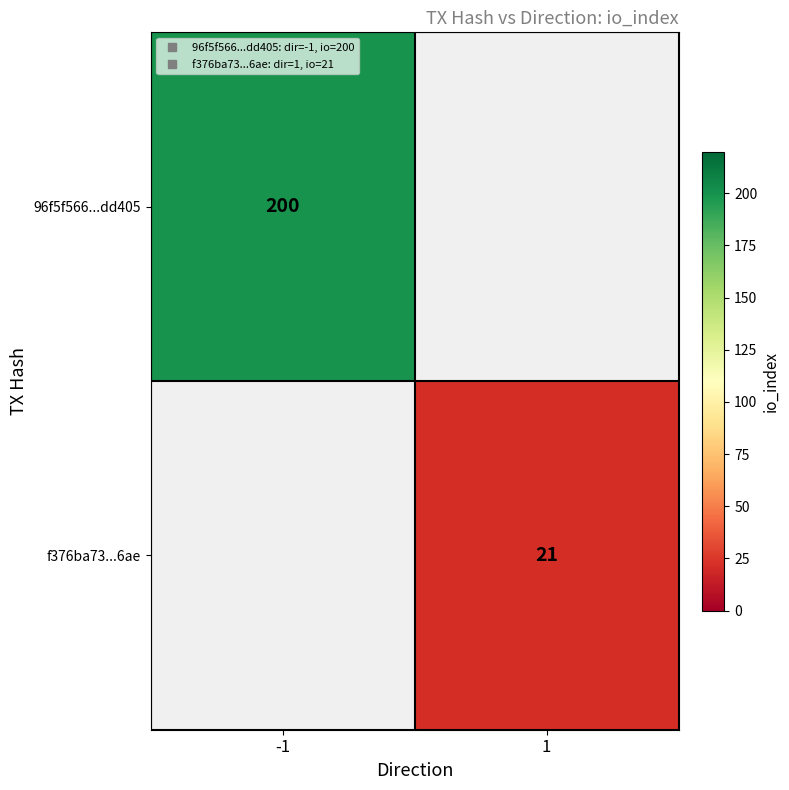

At how many categories does at least one series exceed 140?

1